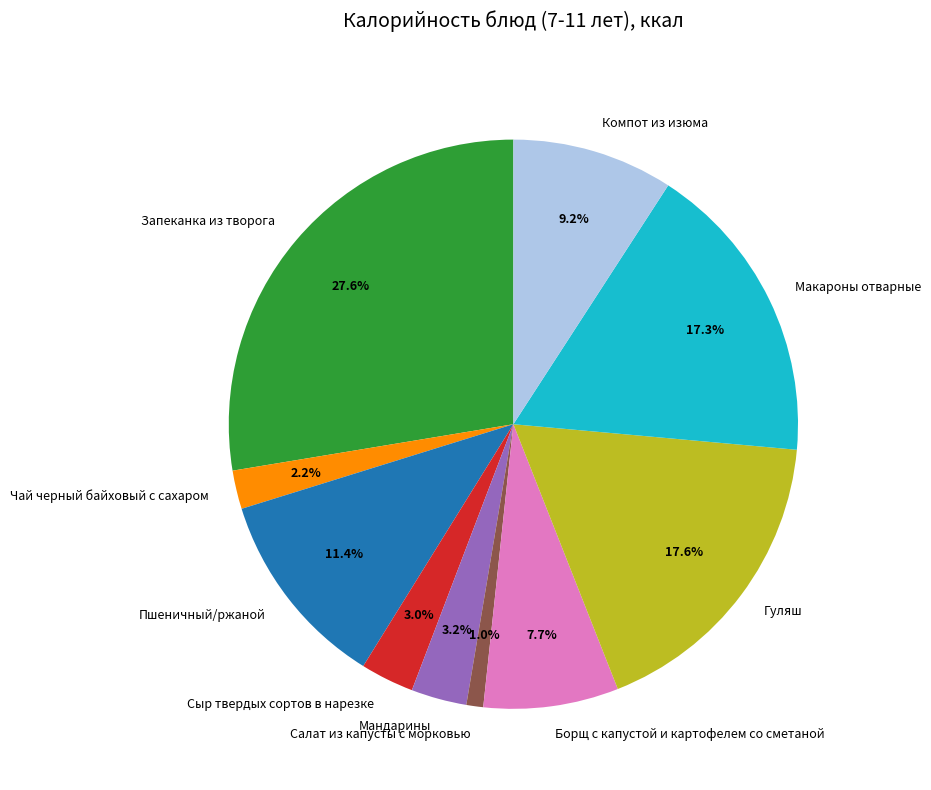

Between Макароны отварные and Борщ с капустой и картофелем со сметаной, which is larger?

Макароны отварные